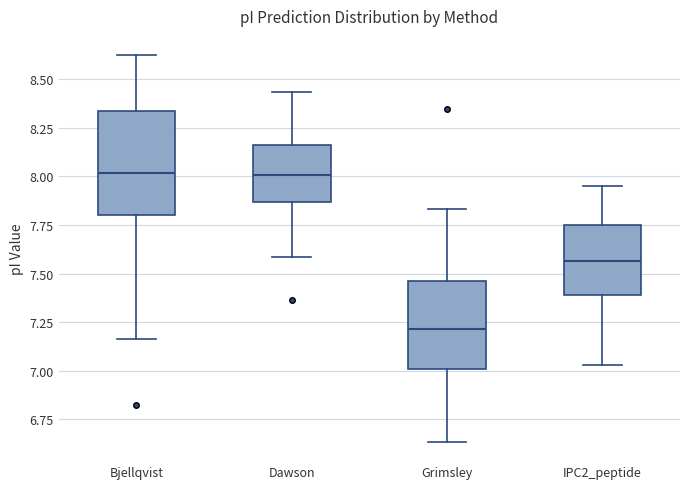

Reading left to right, read every box against the y-axis: the position of its median line, the range the box covers, and the ends of its whiskers. The values are not printed on the chart, so give them approximately, as read against the axis.

Bjellqvist: median 8.00, box 7.80 to 8.35, whiskers 7.15 to 8.60
Dawson: median 8.00, box 7.85 to 8.15, whiskers 7.60 to 8.45
Grimsley: median 7.20, box 7.00 to 7.45, whiskers 6.65 to 7.85
IPC2_peptide: median 7.55, box 7.40 to 7.75, whiskers 7.05 to 7.95